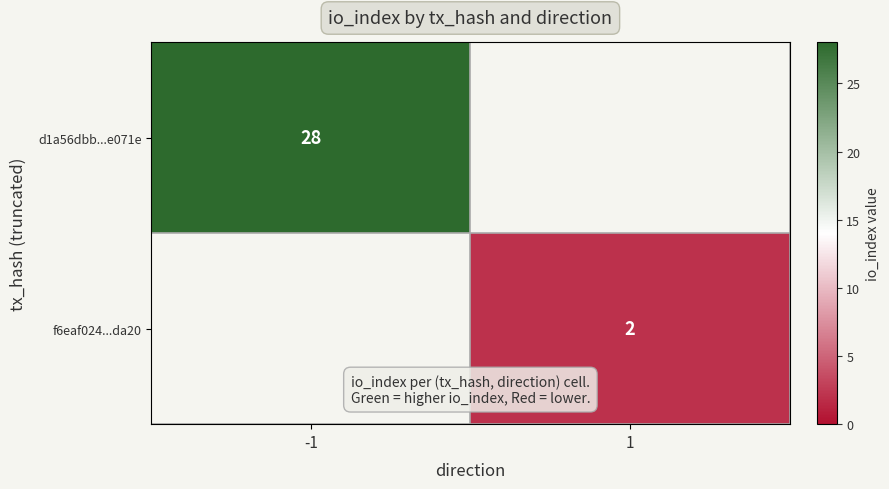

True or false: d1a56dbb...e071e has a value of 28 at -1.

True